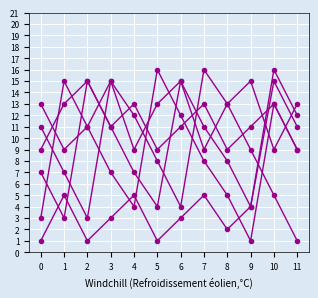

Is it true that col_14 equals 16 at 5?

True